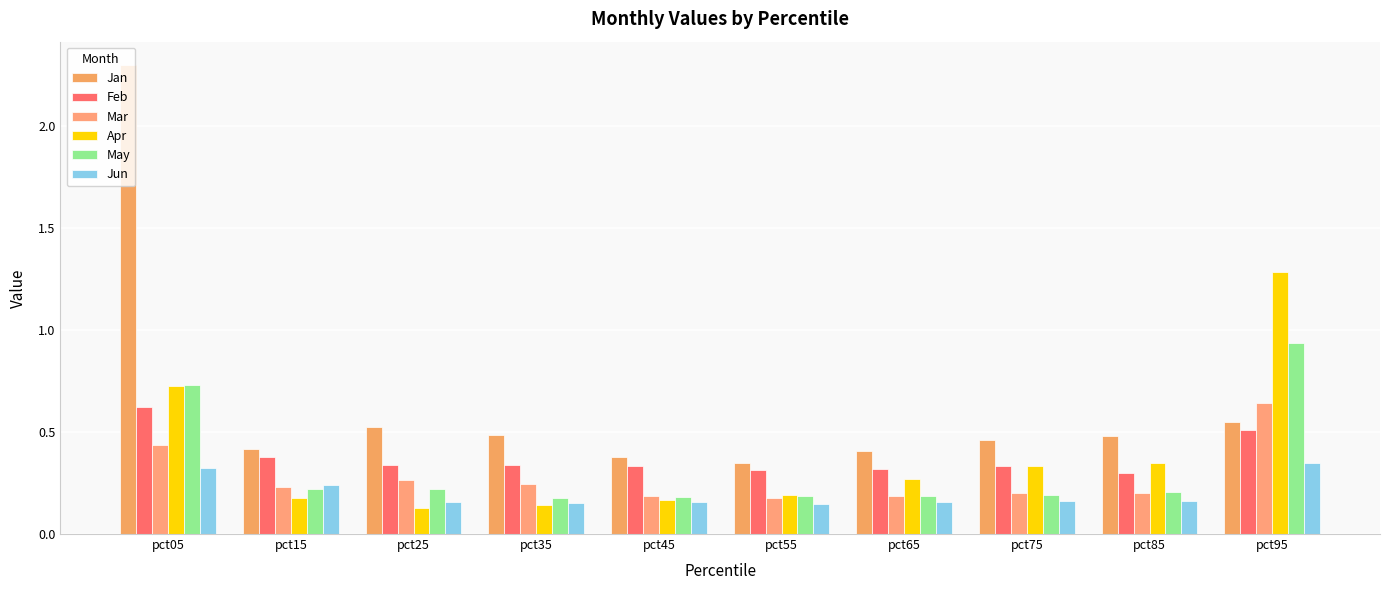

Which category has the highest value across all series?

pct05